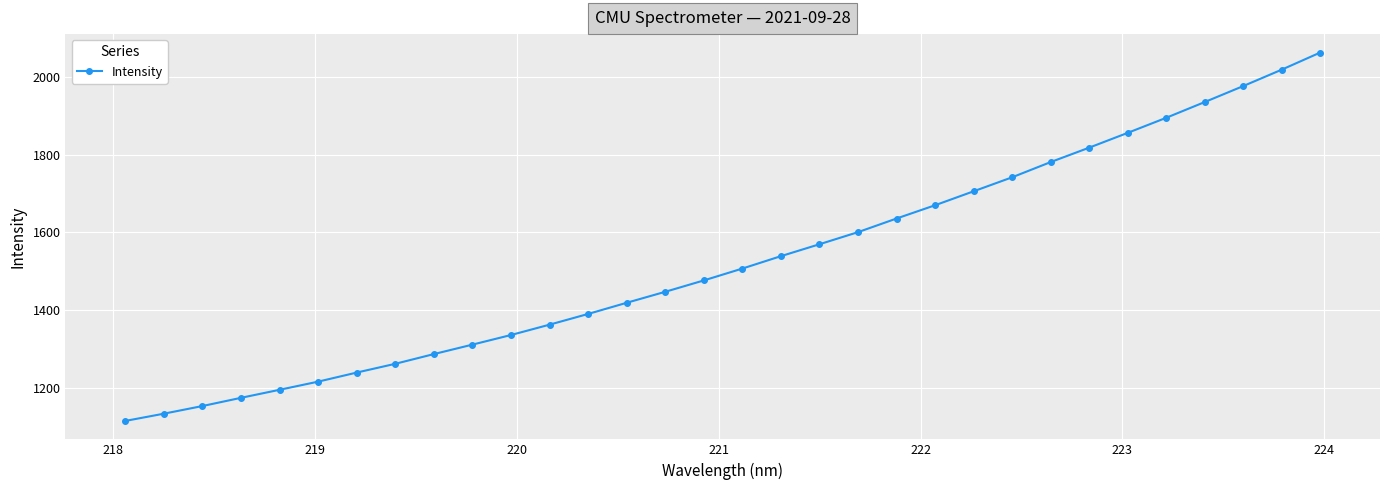

True or false: the data has more than 2 interior local peaks.

False